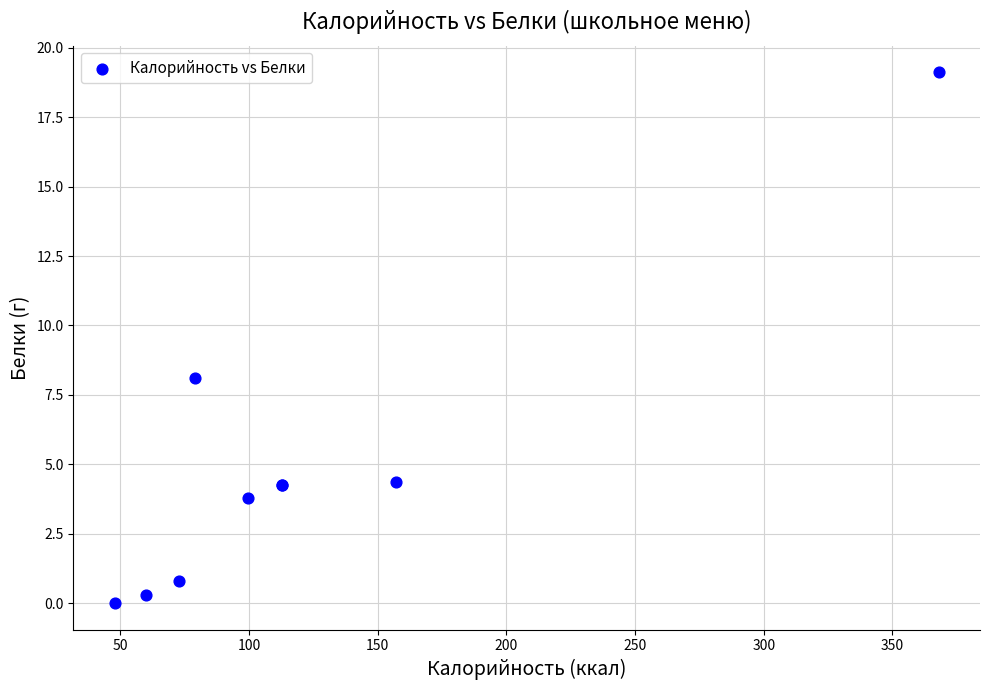

What Y value in the scatter plot is closest to 9?

8.1